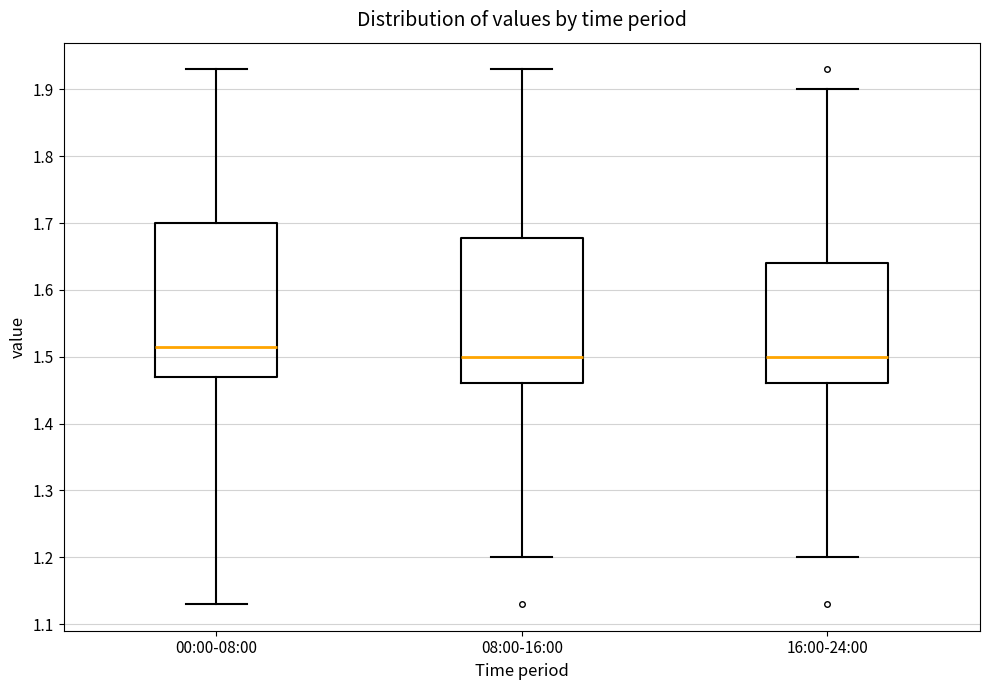

Where is the upper edge of the box for 08:00-16:00 on the y-axis? The values are not printed on the chart, so give them approximately, as read against the axis.

1.68